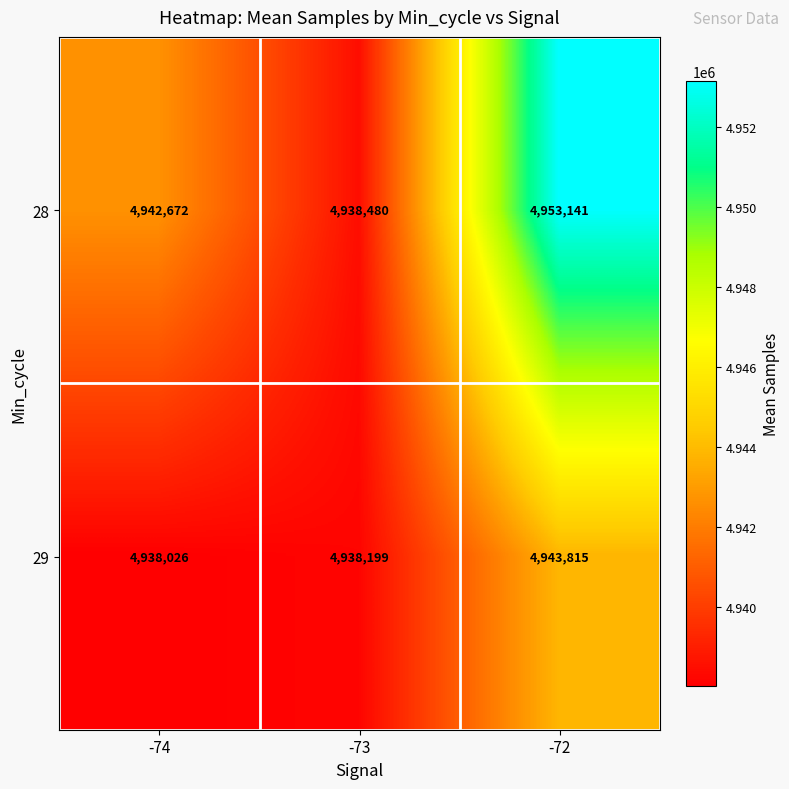

True or false: 29 has a value of 8834197 at -72.

False